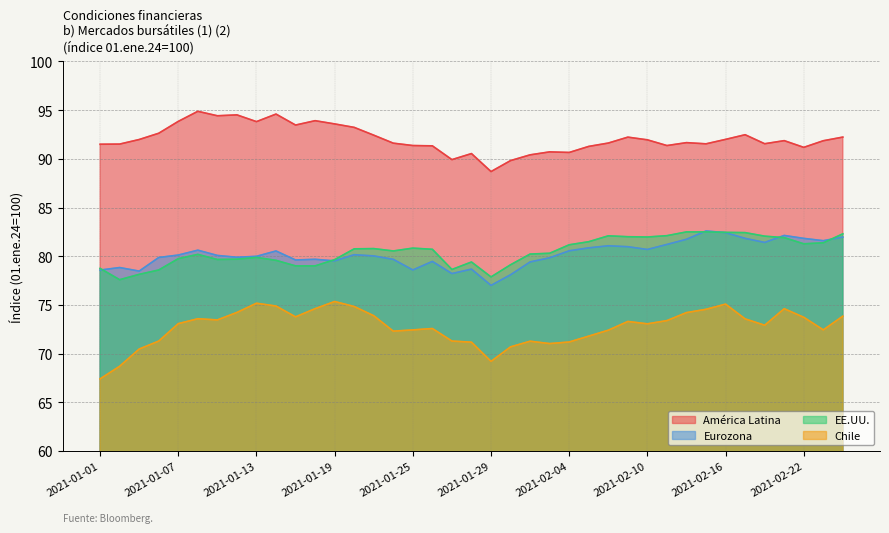

Count the number of data series in this chart.

4